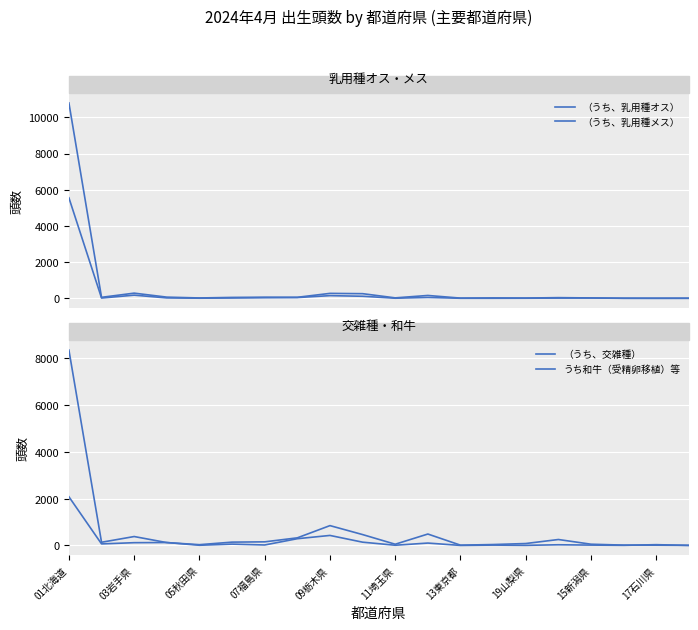

Is it true that （うち、乳用種メス） equals 62 at 07福島県?

True